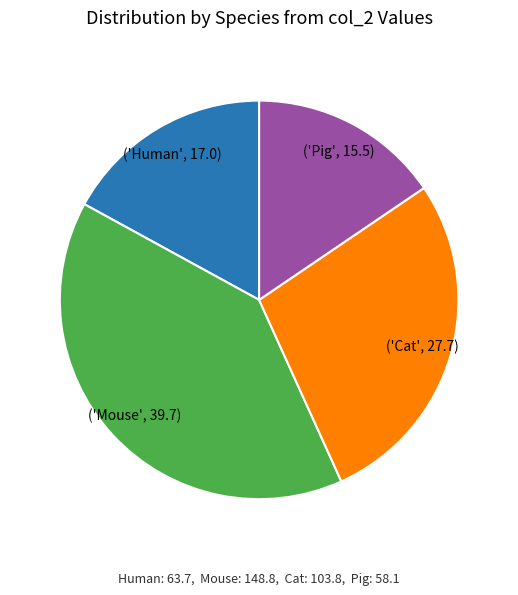

Is there any slice that represents more than half of the pie?

No